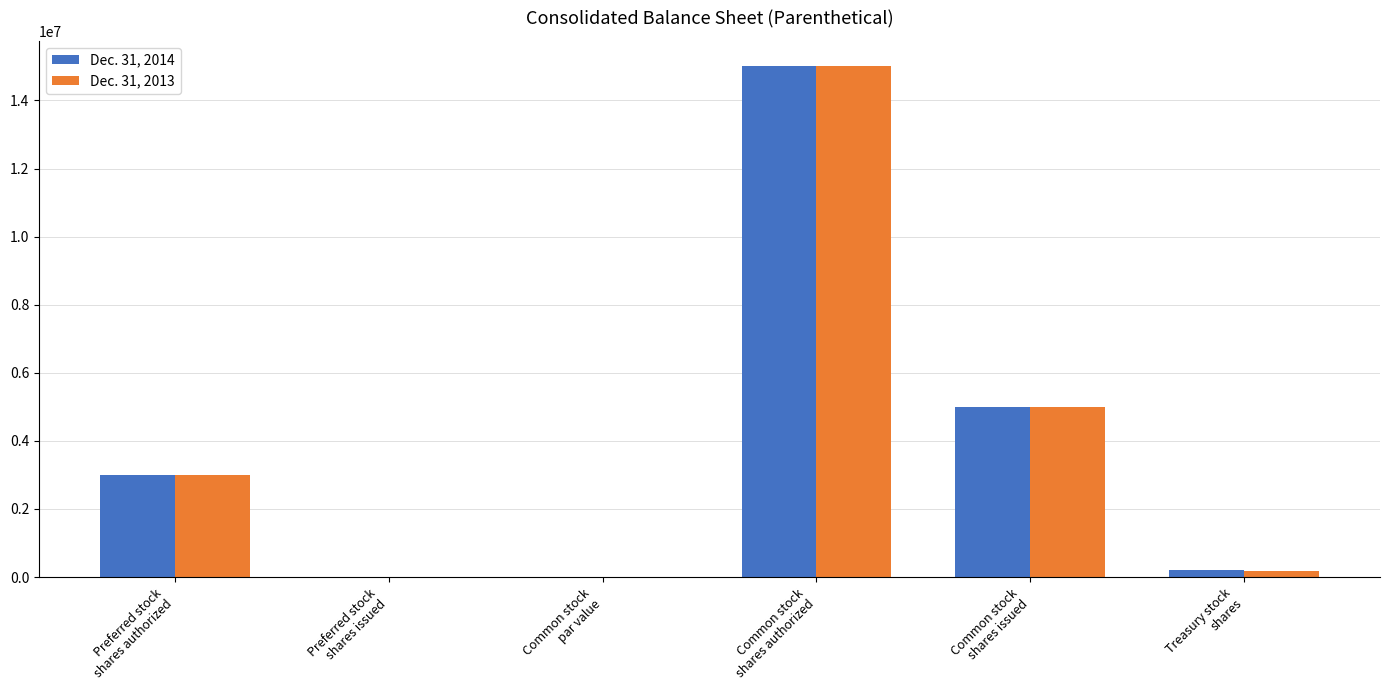

Count the number of categories in the chart.

6